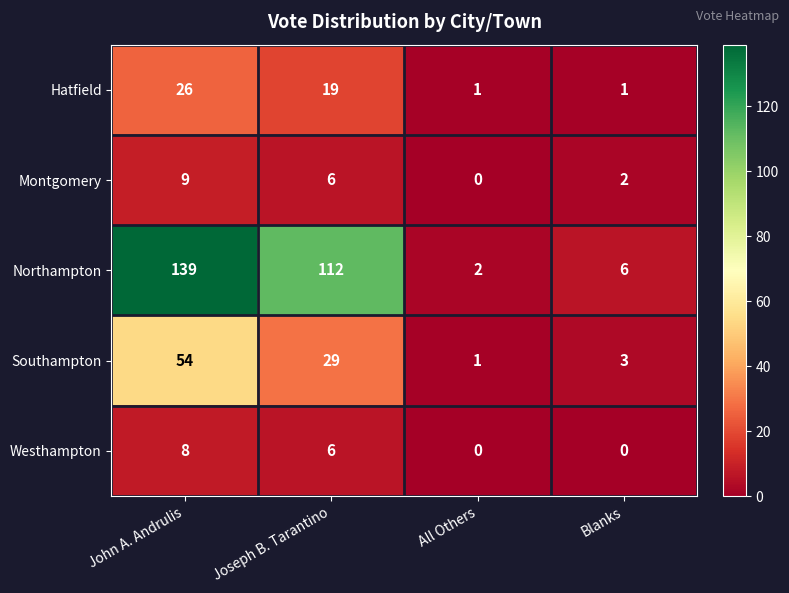

What is the total value across all series at All Others?

4